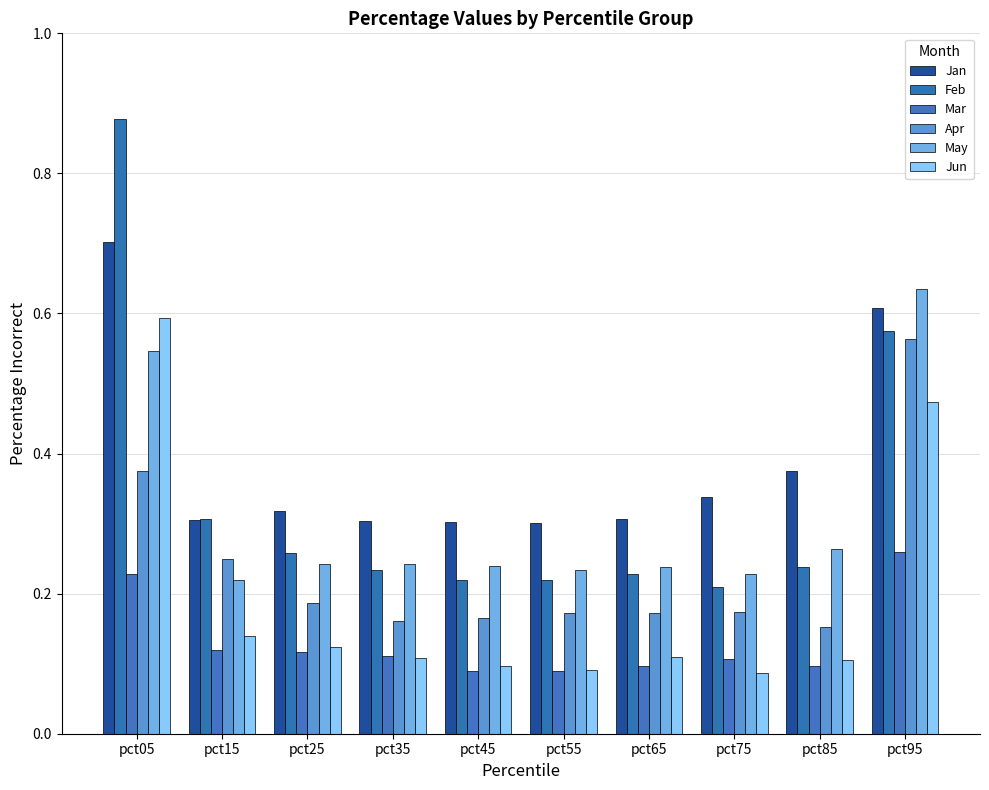

What is the value of the Mar bar at the 9th from the left?

0.1